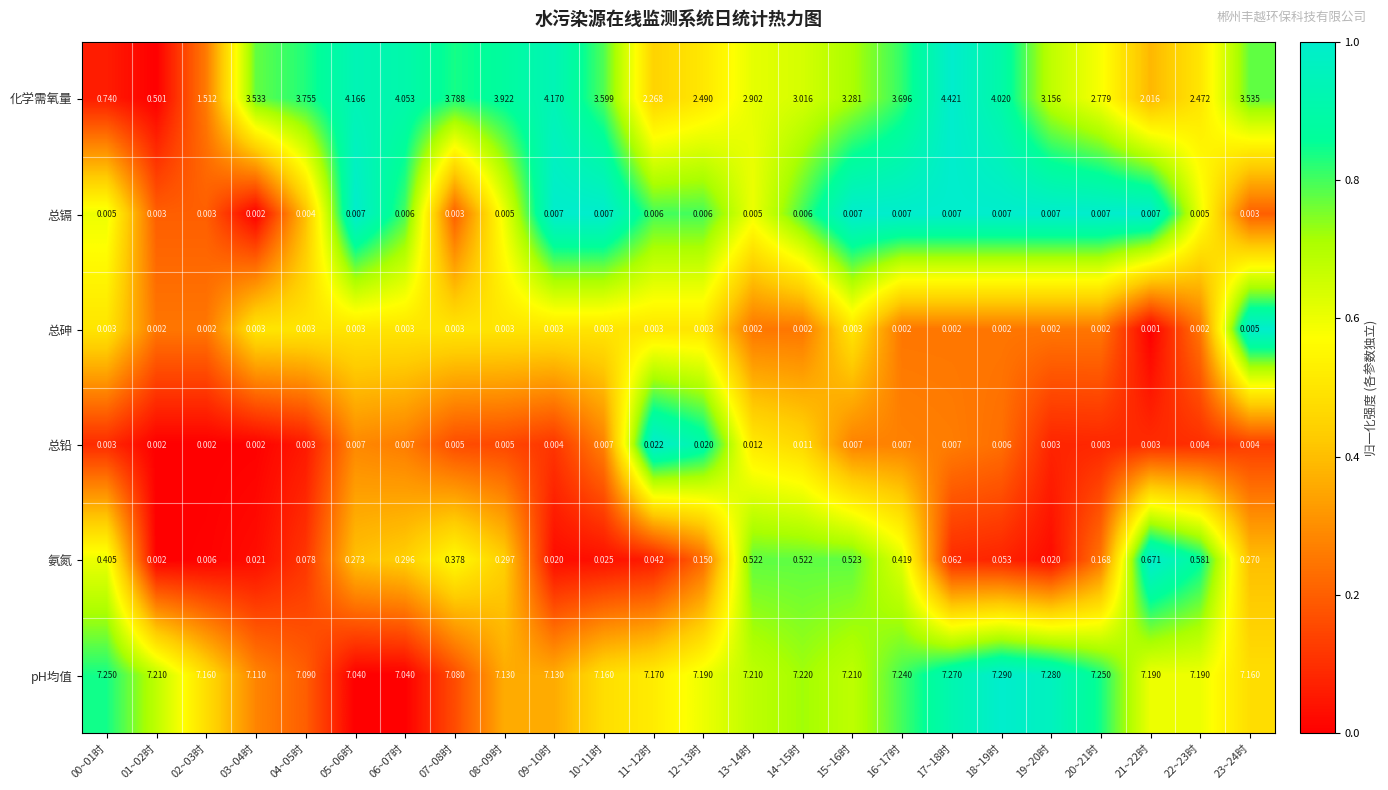

What is the total value across all series at 01~02时?

7.7